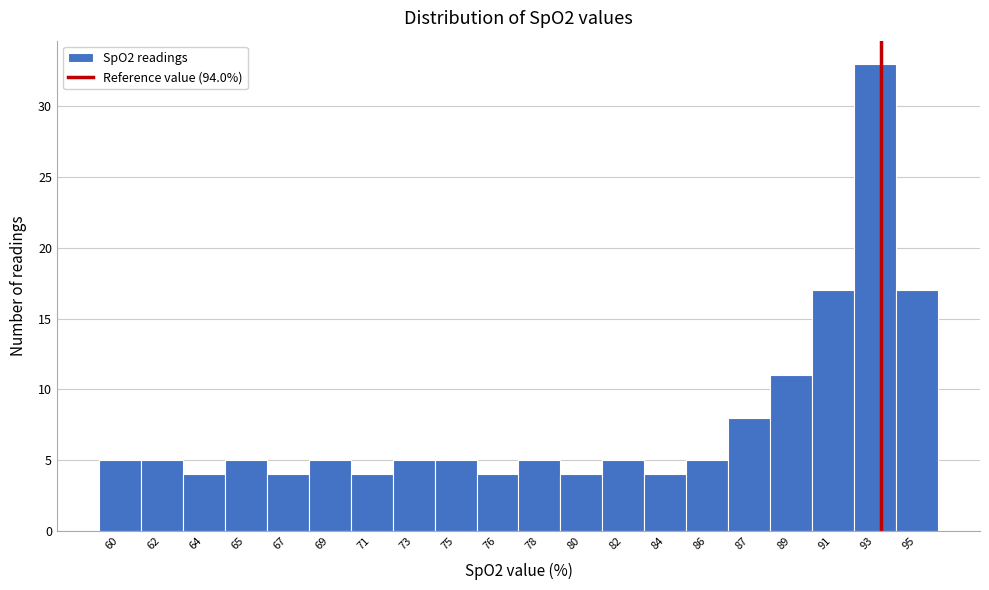

Reading left to right, transcribe all the data shown in this chart.

5	5	4	5	4	5	4	5	5	4	5	4	5	4	5	8	11	17	33	17